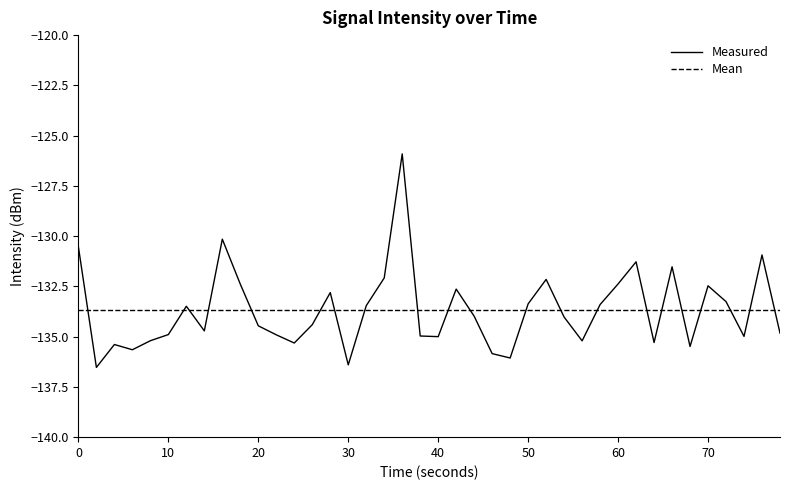

Does the chart display data point markers on the line(s)?

No